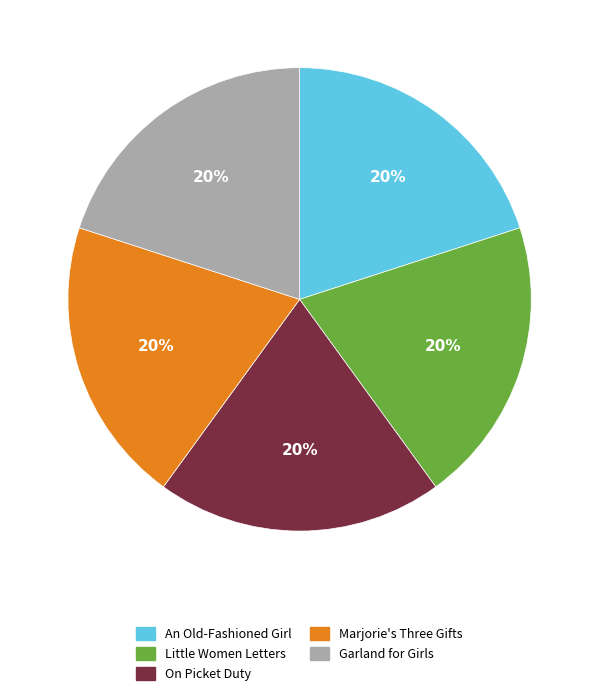

The Marjorie's Three Gifts slice represents 20% of the pie. True or false?

True